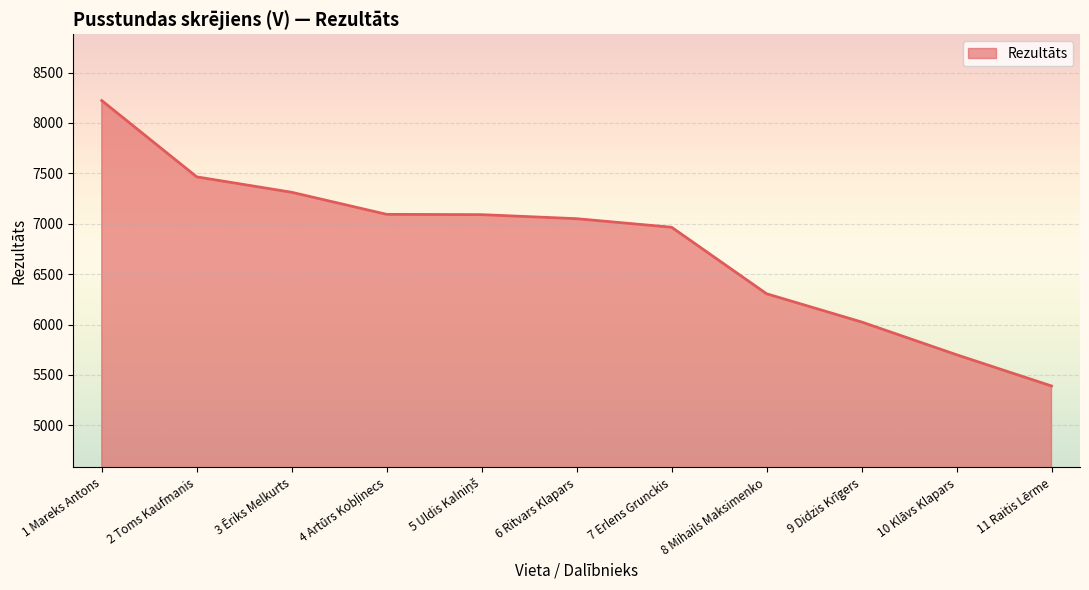

What is the maximum value shown in the chart?

8222